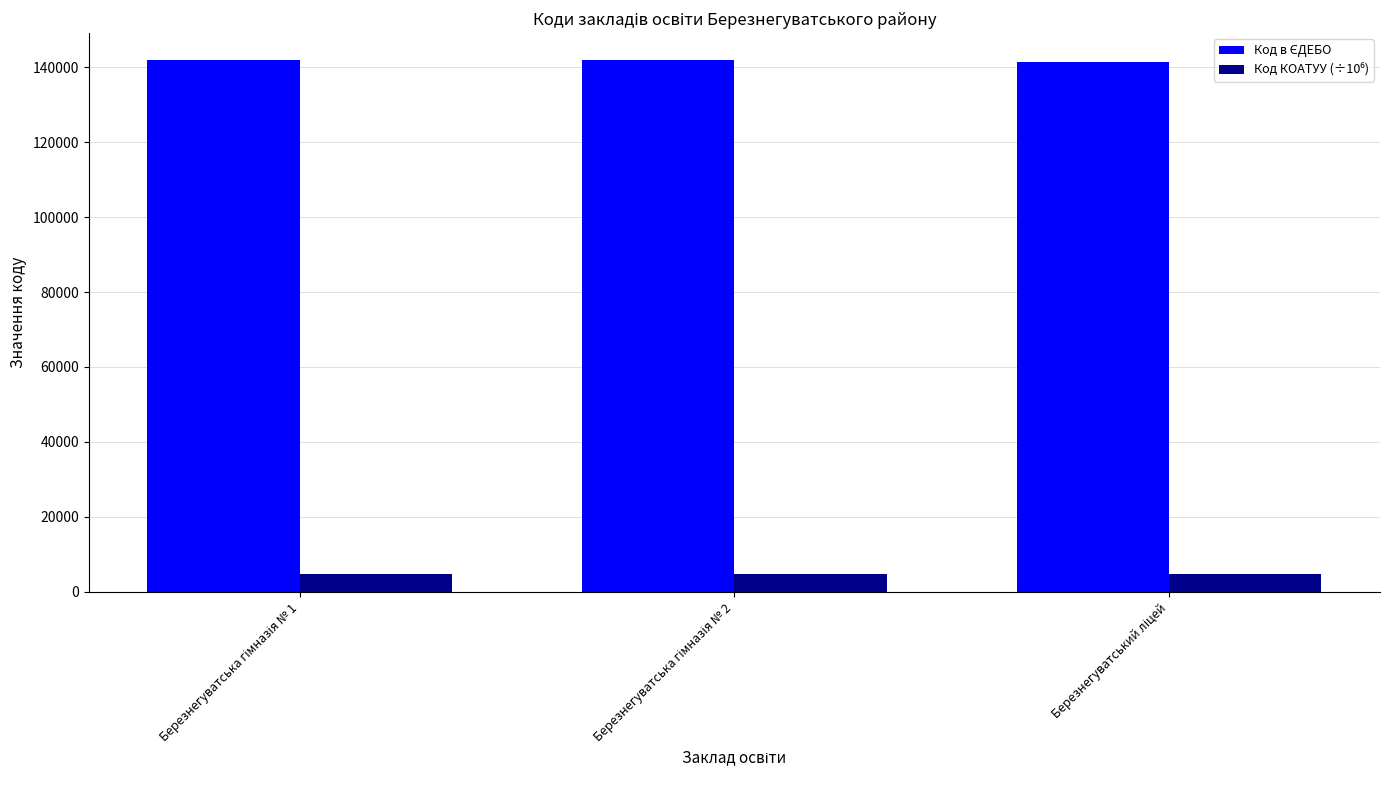

What is the greatest value displayed?

141986.0